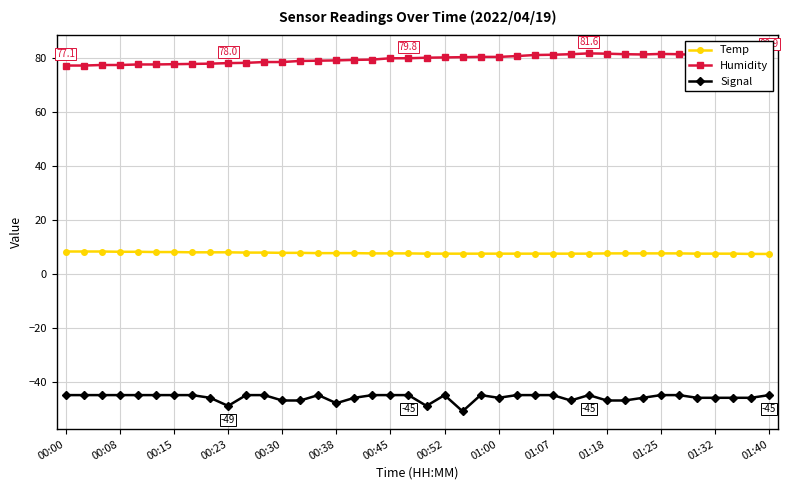

How many categories are shown in the chart?

40